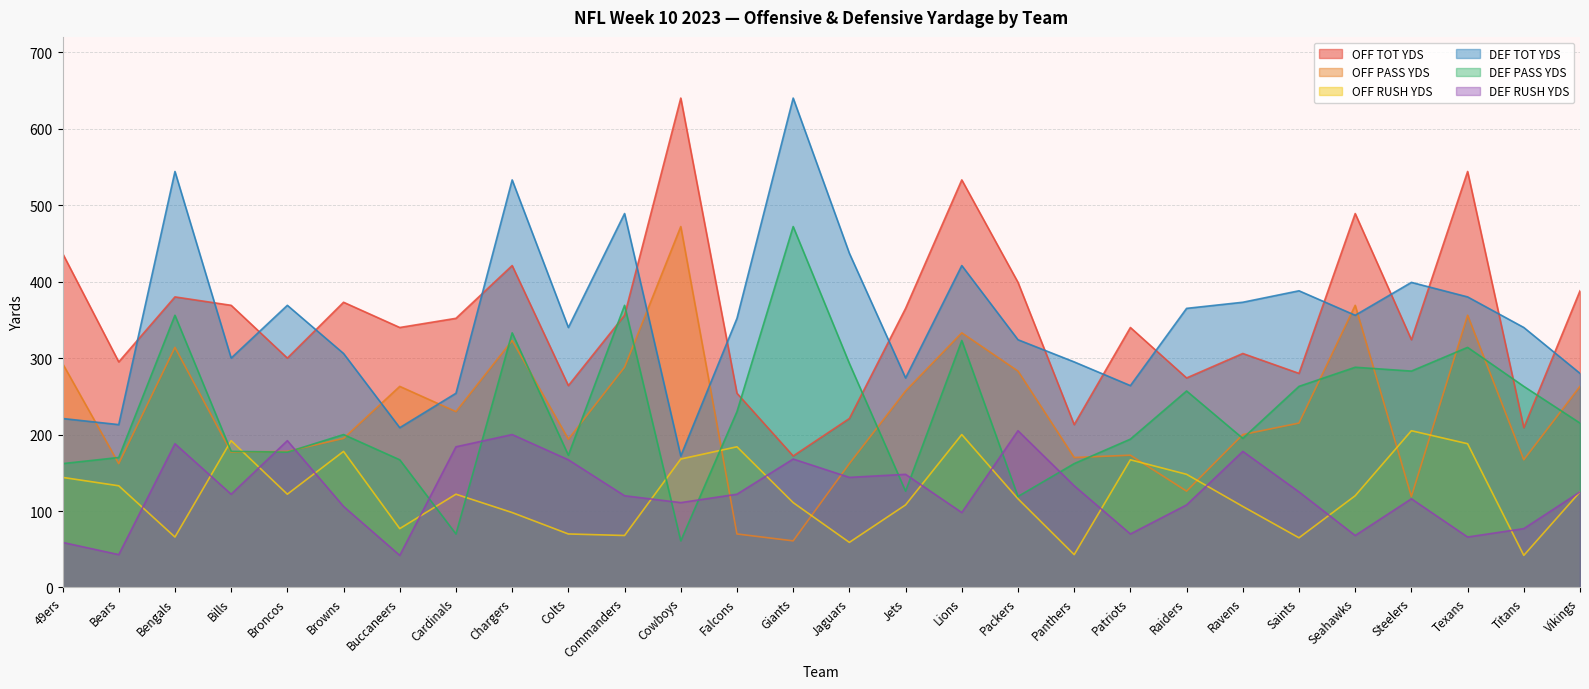

What is the minimum value for OFF PASS YDS?

61